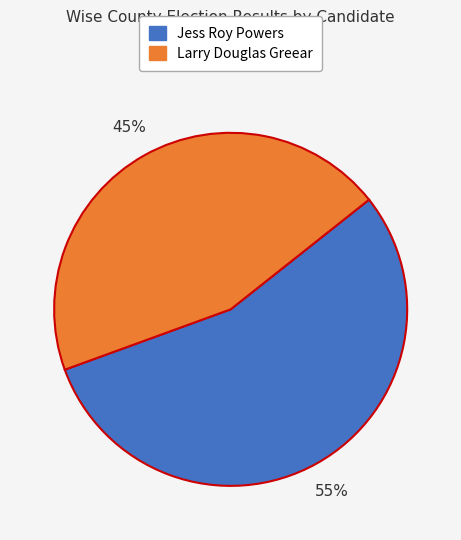

Is there any slice that represents more than half of the pie?

Yes